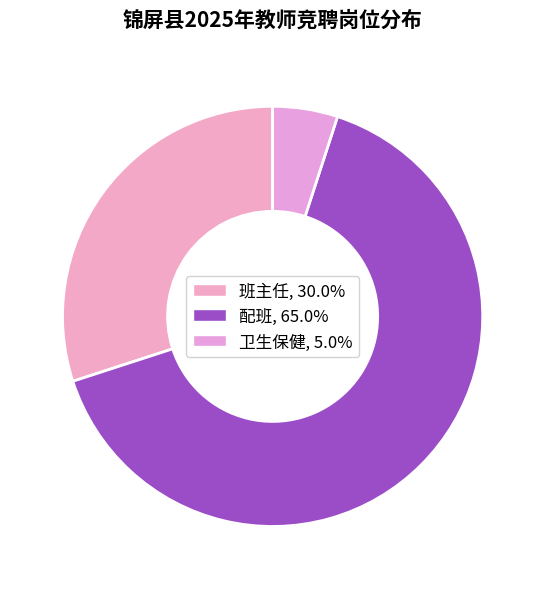

To the nearest percent, what is the difference between the largest and smallest slice percentages?

60%